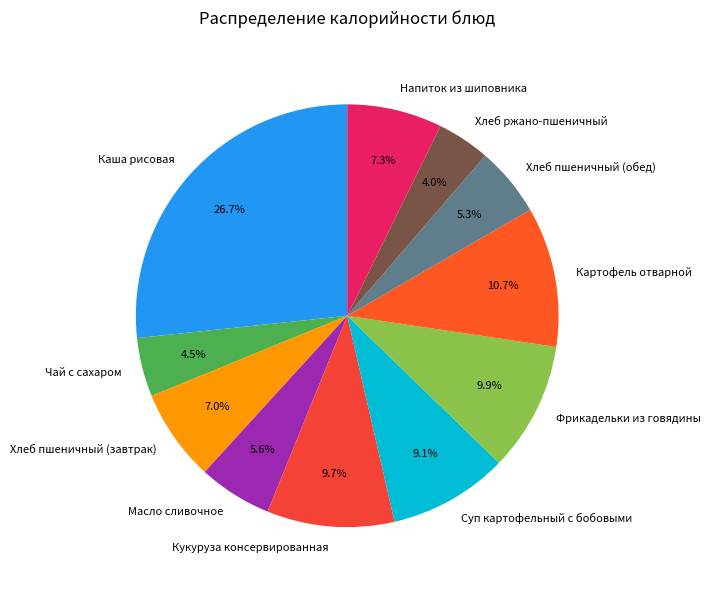

Which category has the biggest portion of the pie?

Каша рисовая